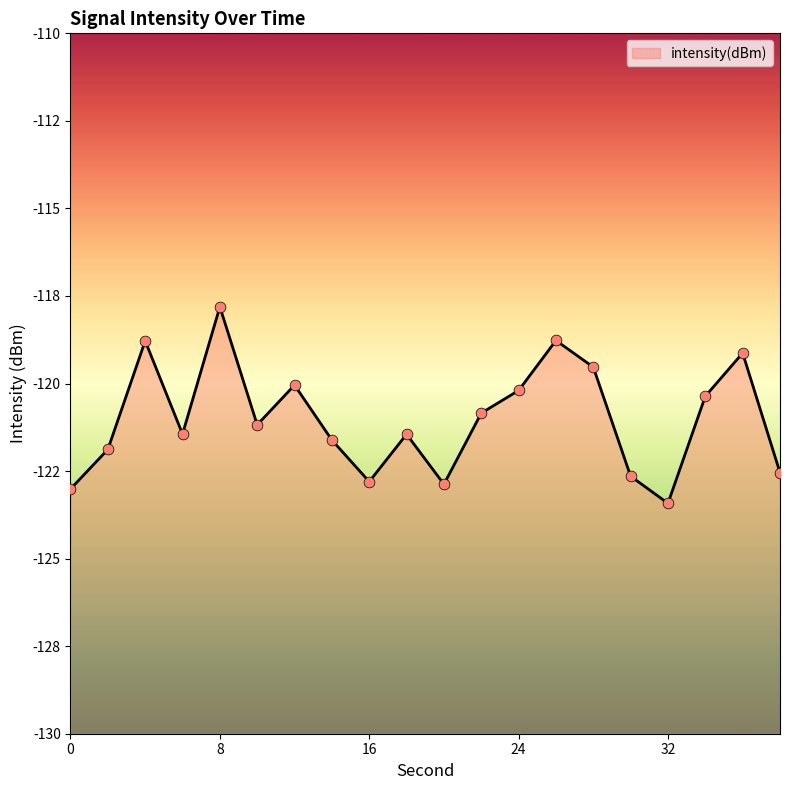

What is the change in value from 6 to 38?

-1.1